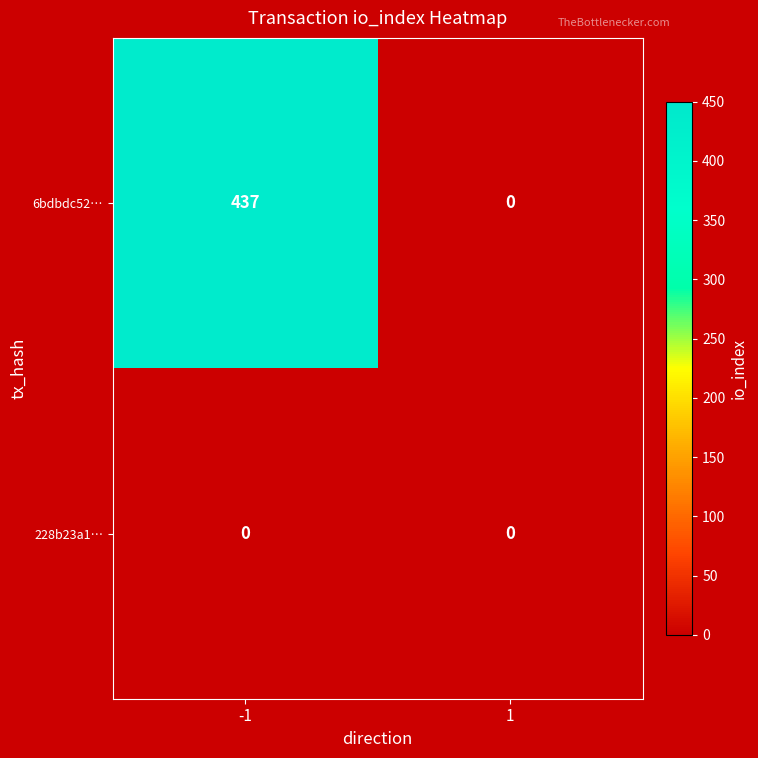

Rank the categories by 6bdbdc52… value from lowest to highest.

1, -1